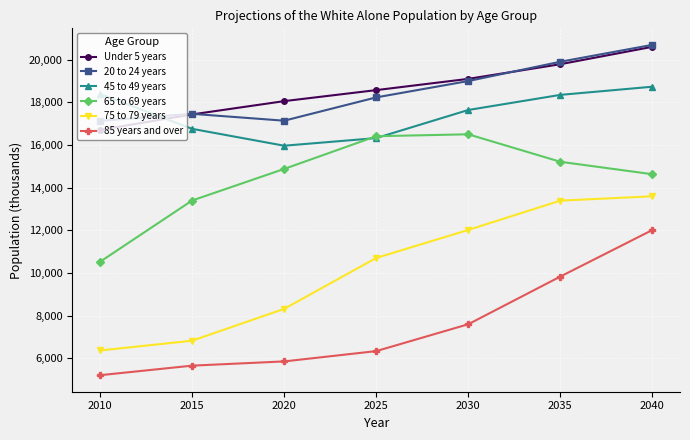

Where is 65 to 69 years nearest to the value 13514?

2015